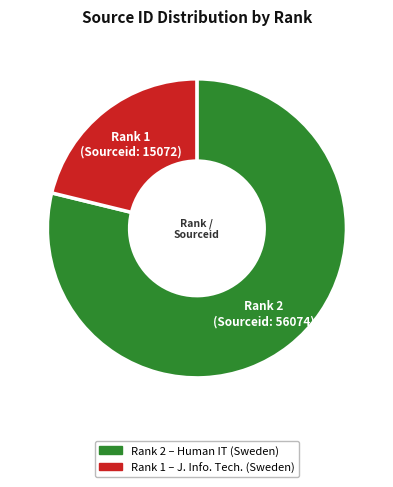

How many segments does this pie chart have?

2